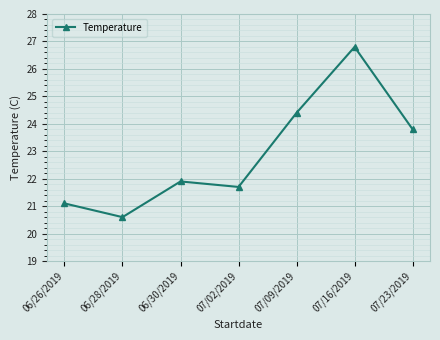

Reading left to right, list all the values displayed in this chart.

21.1	20.6	21.9	21.7	24.4	26.8	23.8